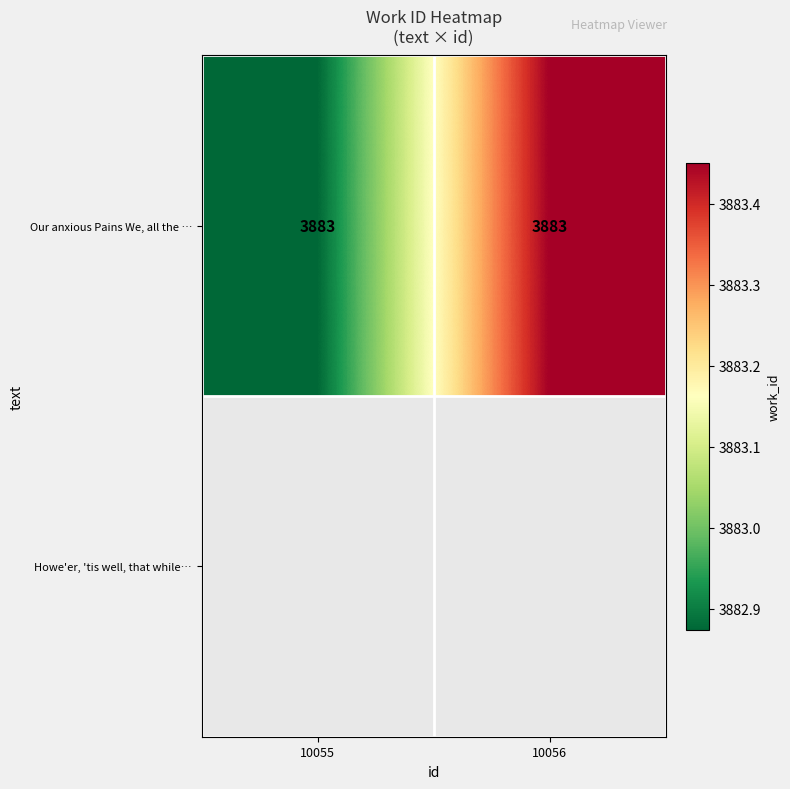

Which category has the lowest value across all series?

10055